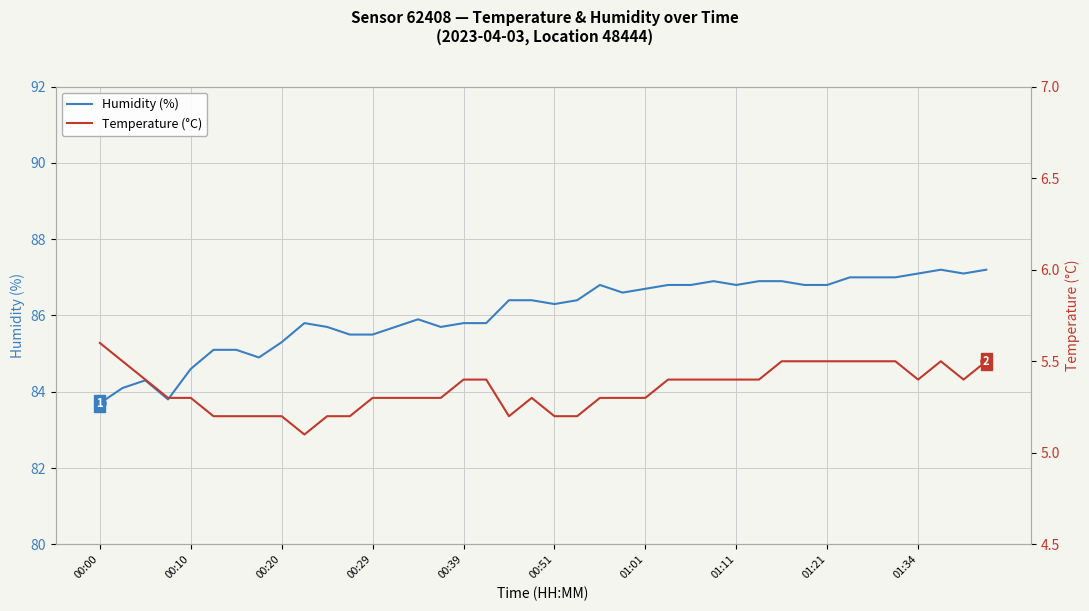

The value of Humidity (%) at 01:21 is 86.8. True or false?

True